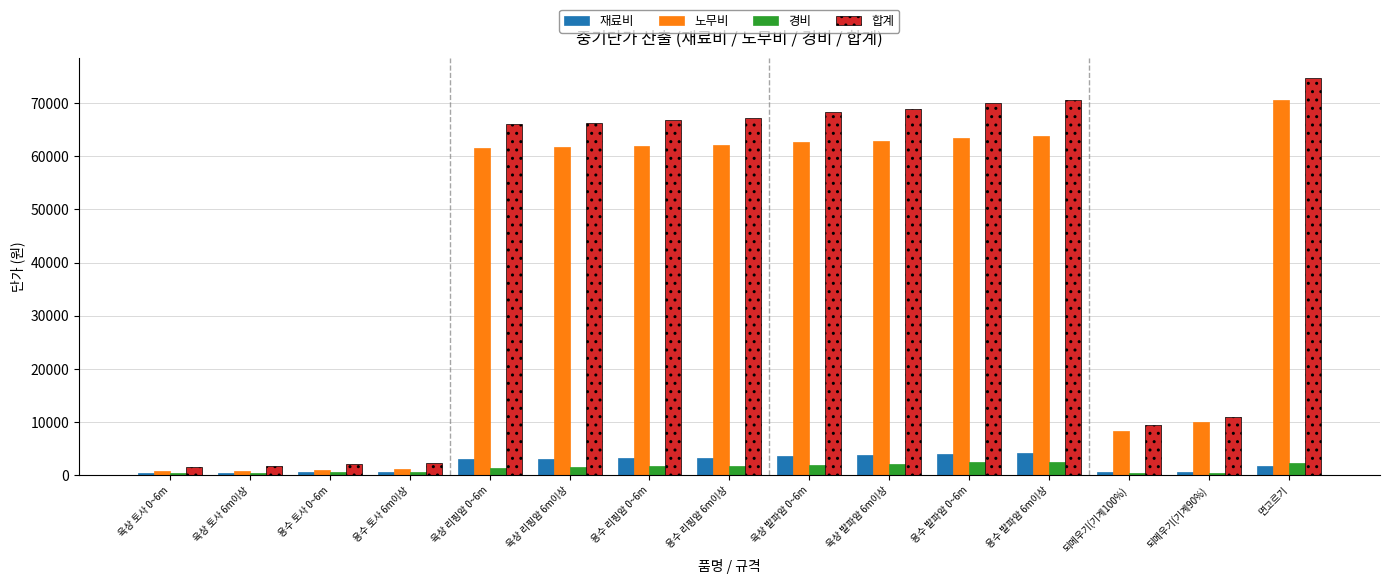

What is the lowest value of the 합계 series?

1599